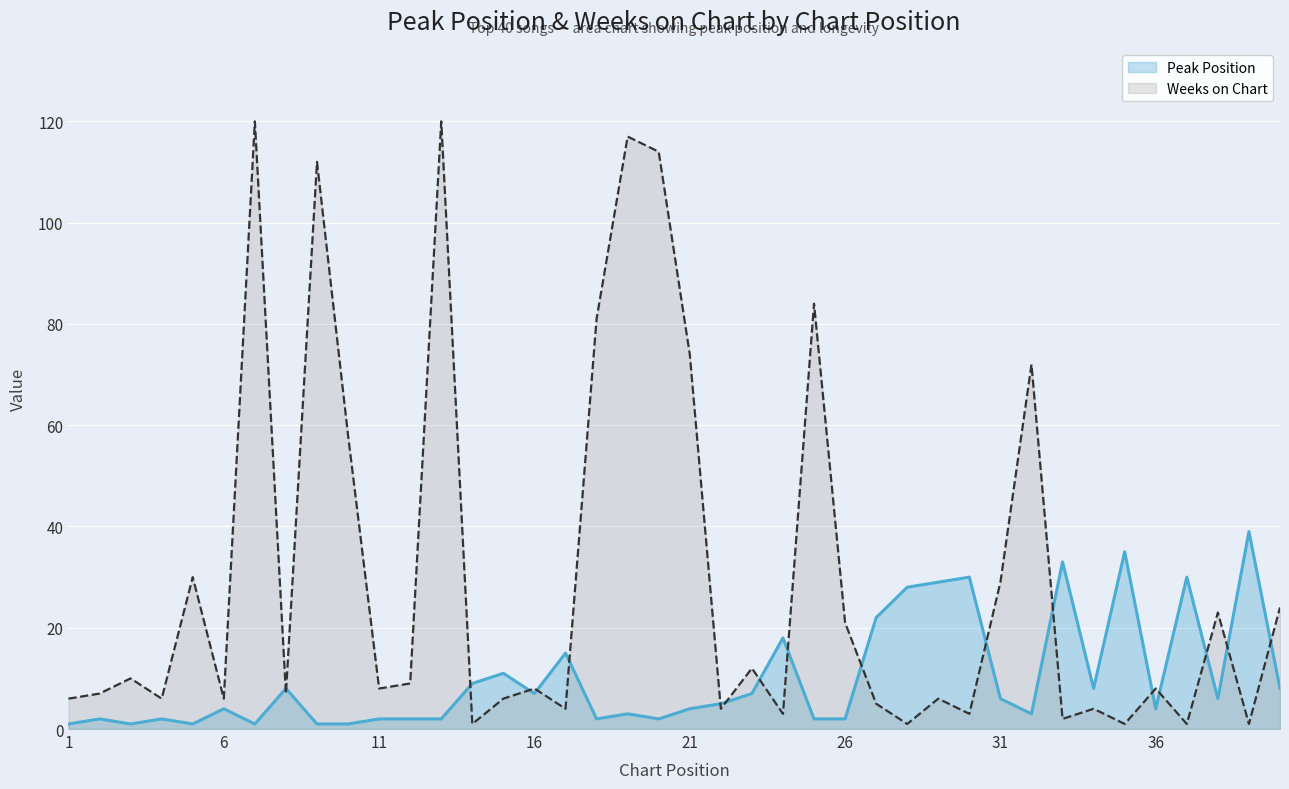

What is the value of the Weeks on Chart point at the 39th from the left?

1